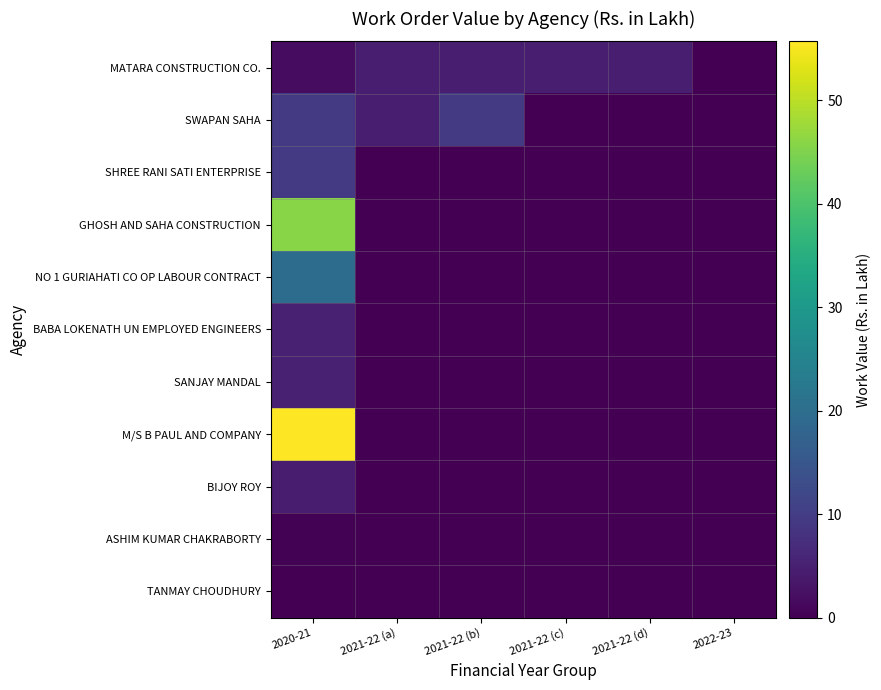

How many data points does each series have?

6